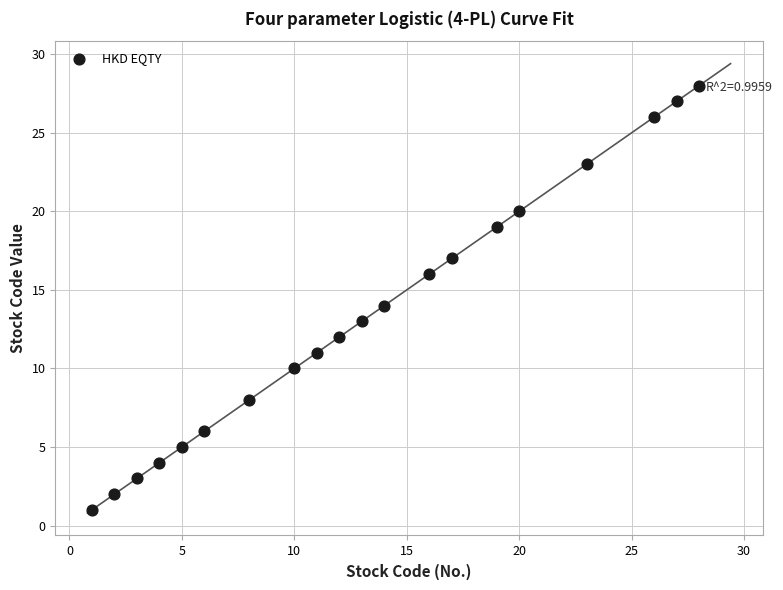

What is the range of Y values (max minus min)?

27